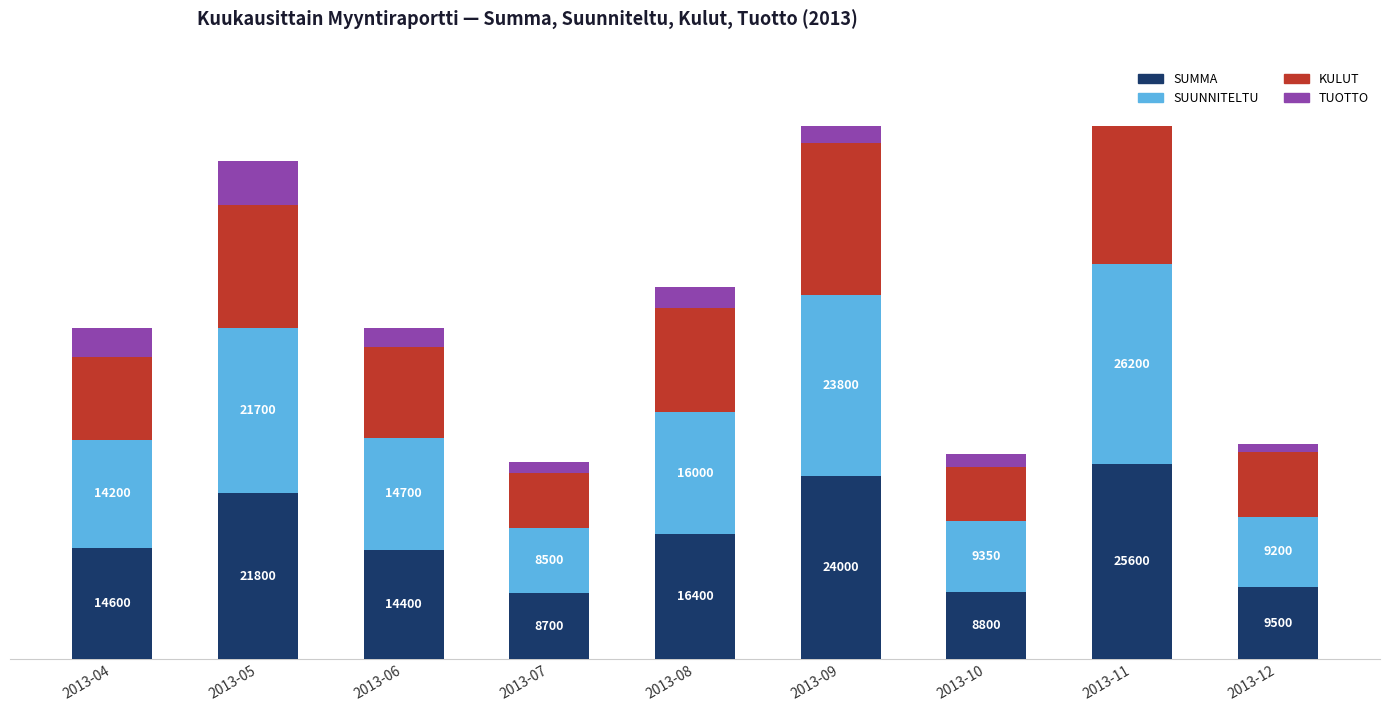

What are all the series names shown in the legend?

SUMMA, SUUNNITELTU, KULUT, TUOTTO